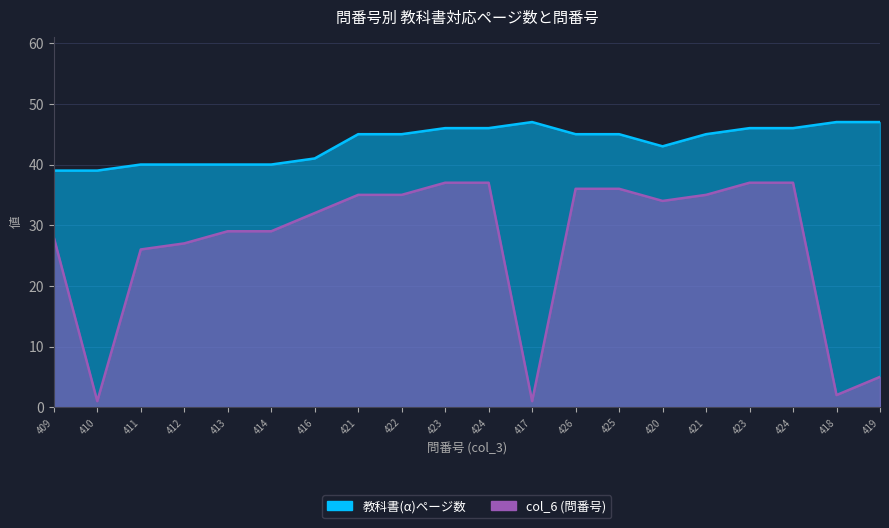

Which label corresponds to the smallest value in the chart?

410